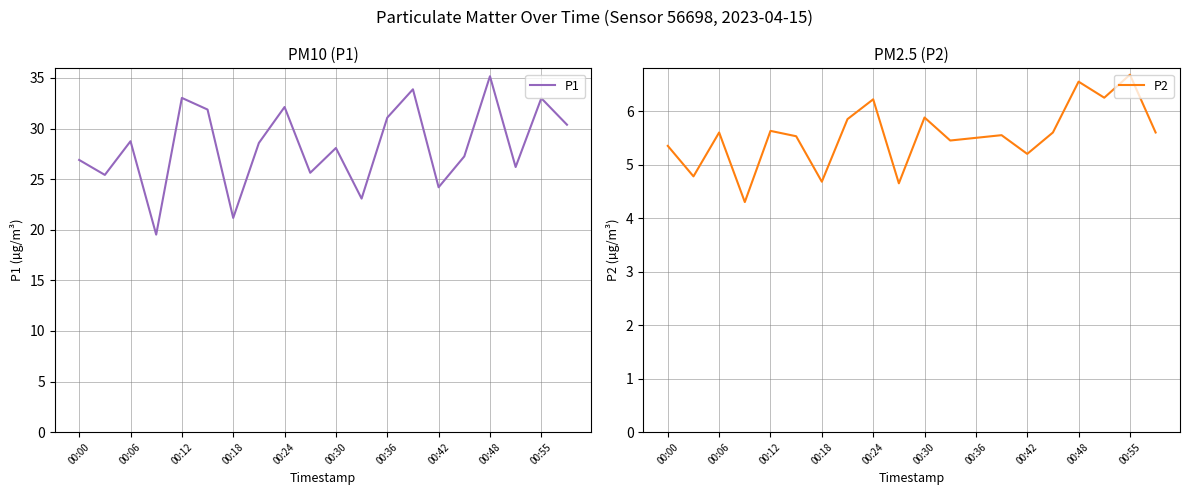

What is the greatest value displayed?

35.2